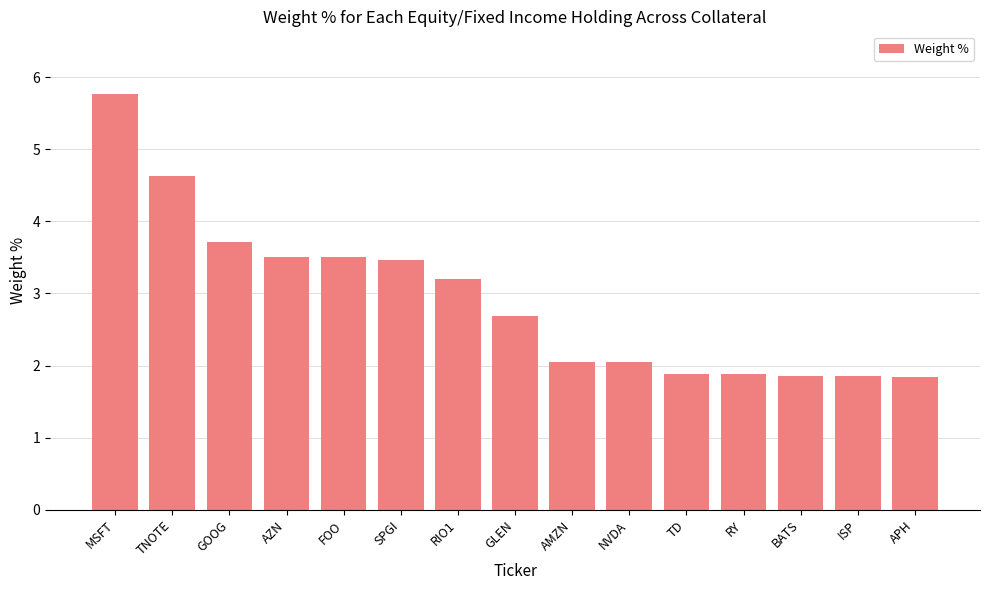

What is the minimum value shown in the chart?

1.8